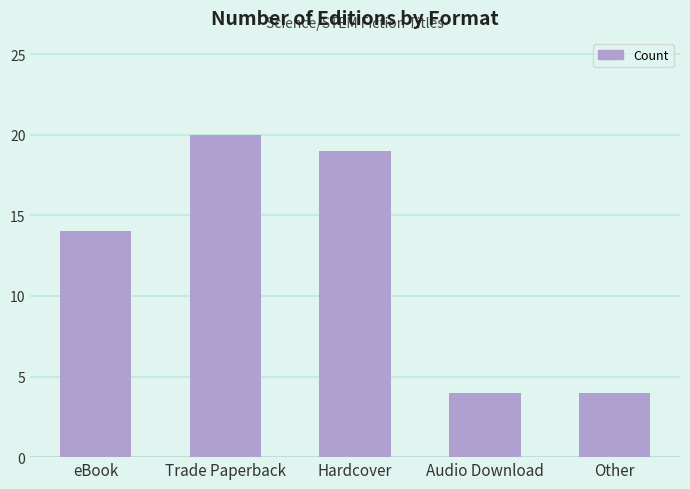

Reading left to right, what are all the values shown in this chart?

eBook=14	Trade Paperback=20	Hardcover=19	Audio Download=4	Other=4